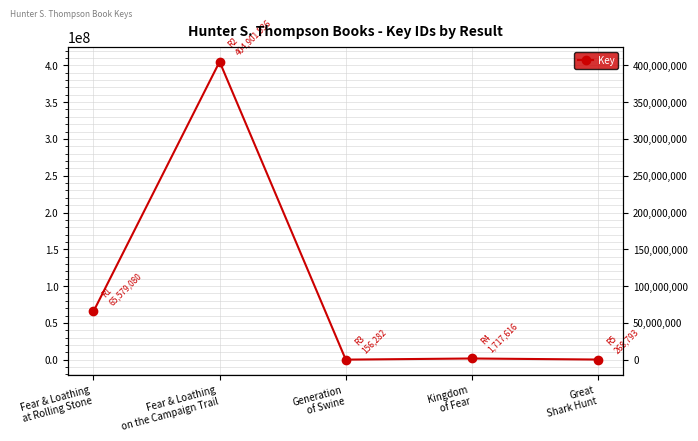

Reading right to left, extract all data points from this chart.

268793	1717616	156282	404901536	65579080